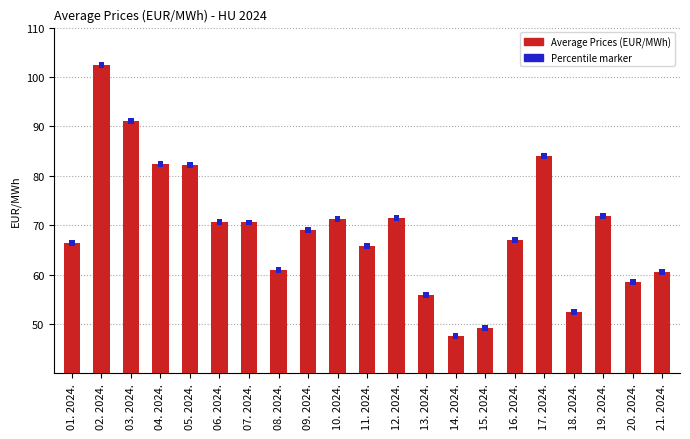

True or false: the data shows 15.7 at 17. 2024..

False